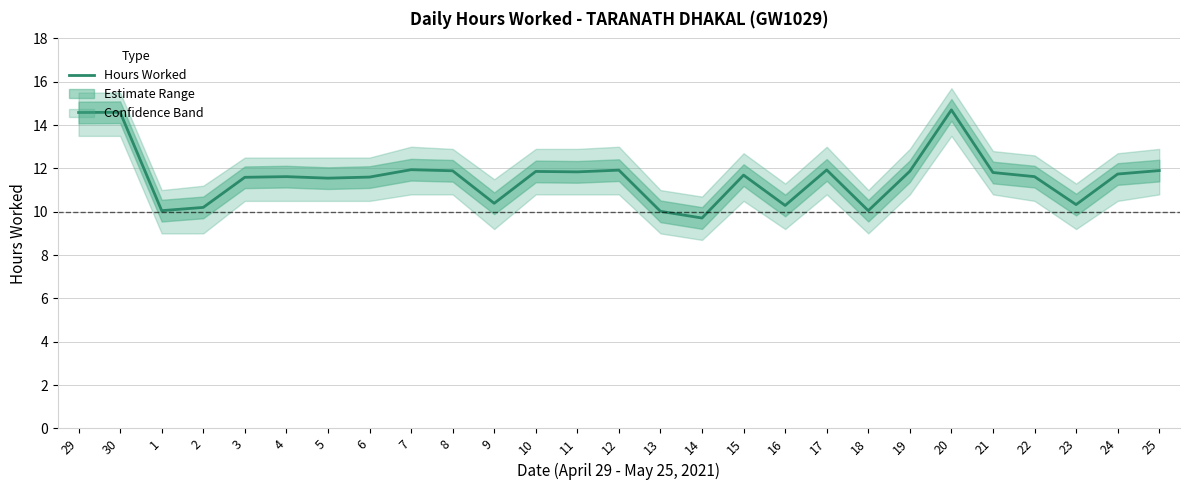

List the labels in order of value, largest first.

20, 30, 29, 7, 17, 12, 25, 8, 19, 10, 11, 21, 24, 15, 4, 22, 6, 3, 5, 9, 23, 16, 2, 1, 18, 13, 14